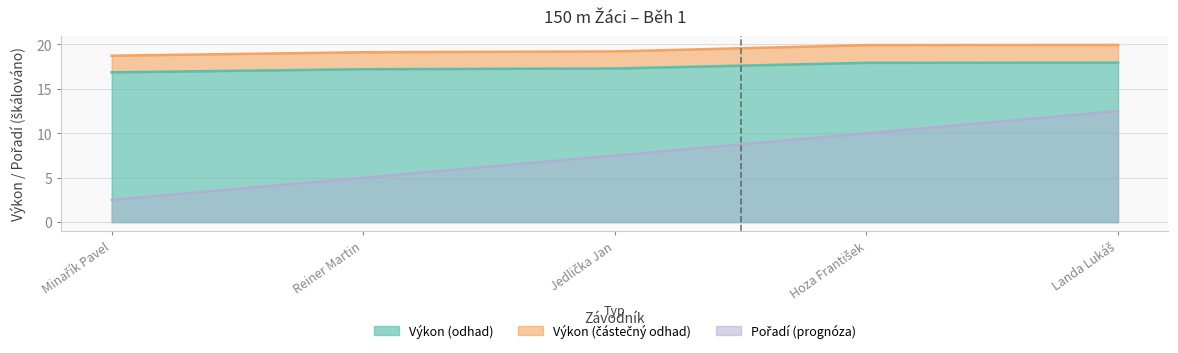

True or false: Pořadí has a value of 12.6 at Jedlička Jan.

False